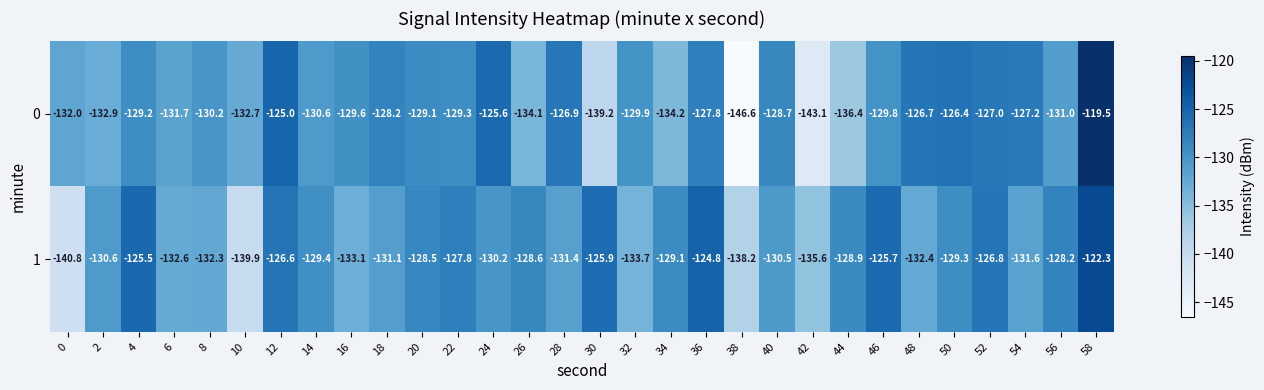

What is the total value across all series at 2?

-263.5